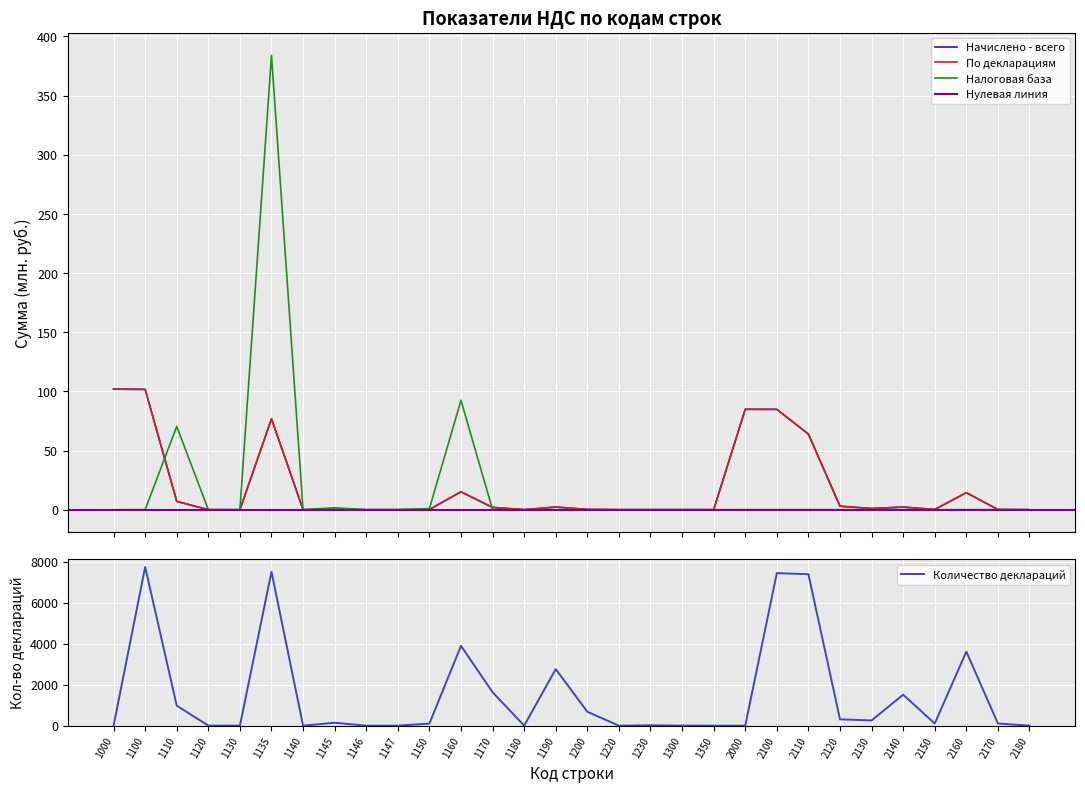

What is the highest value of the Налоговая база series?

383.9